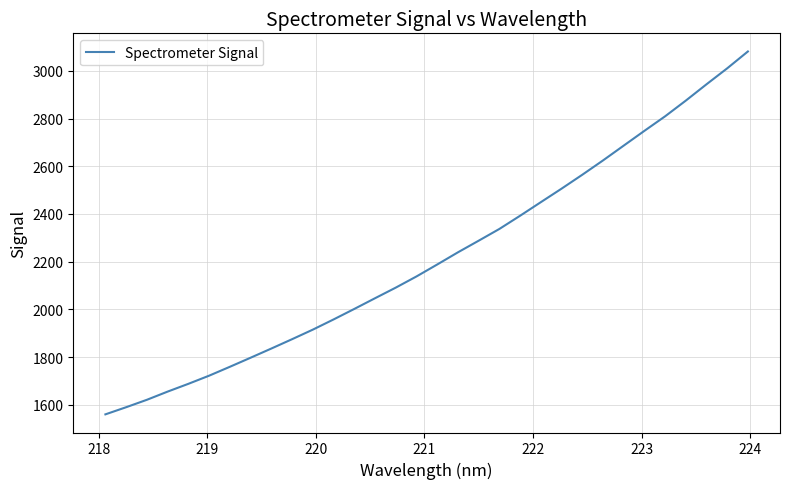

What is the maximum value shown in the chart?

3081.2